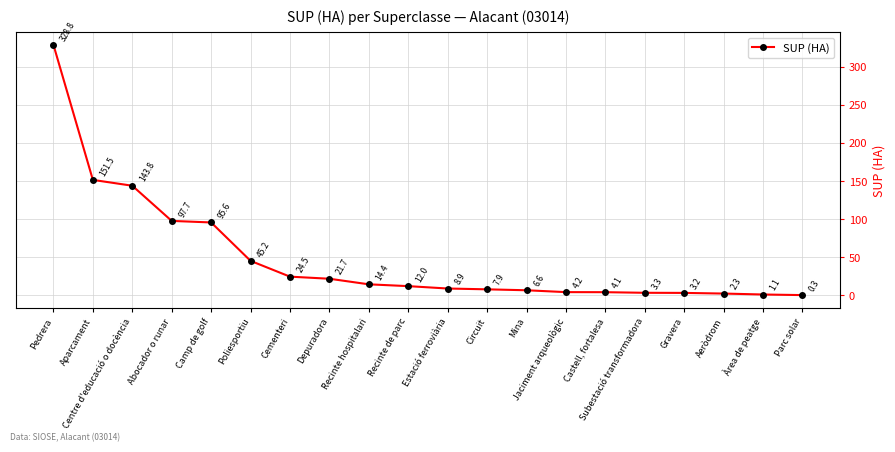

At which category does the chart reach its peak across all series?

Pedrera